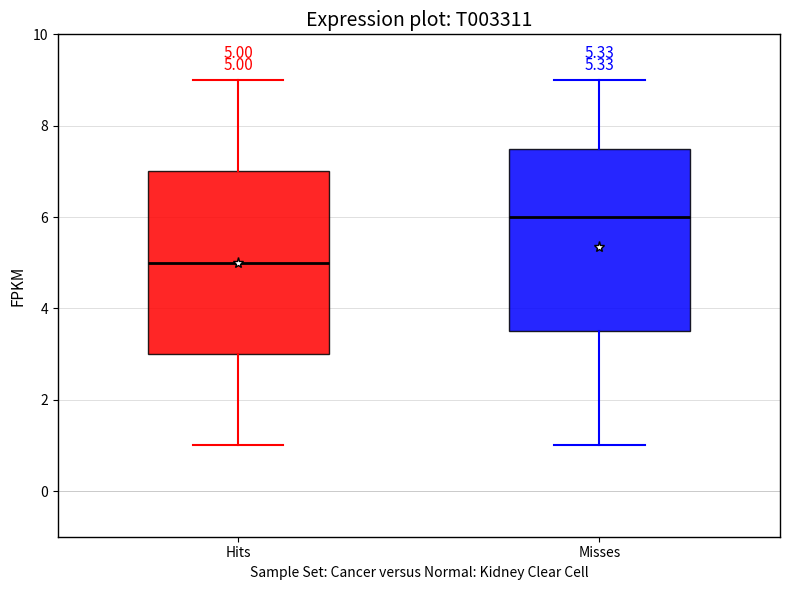

Which box's median line is the highest?

Misses